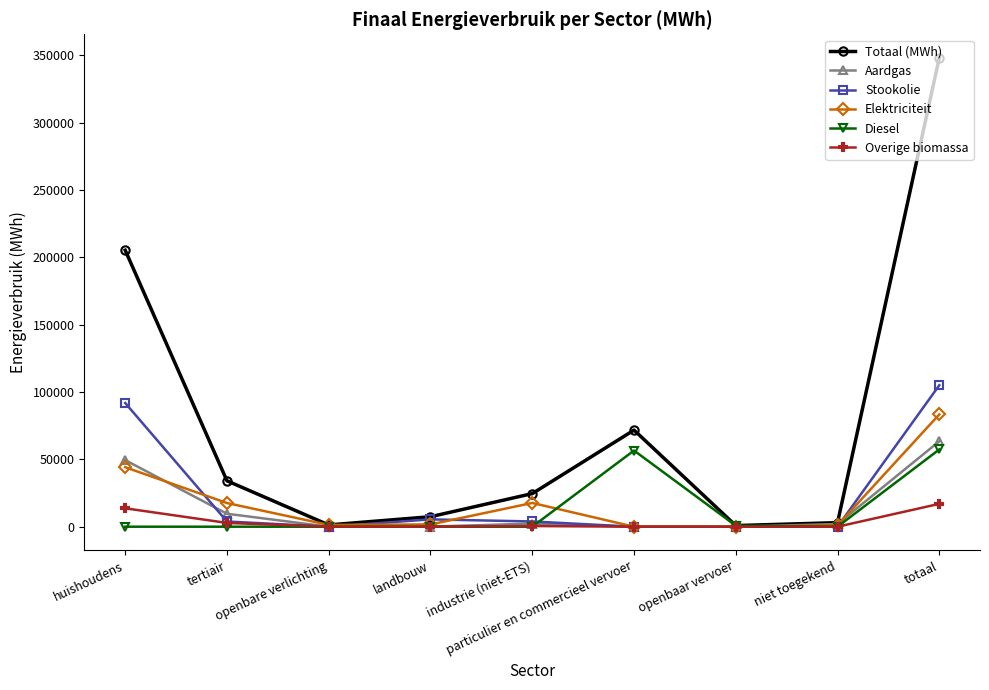

Is it true that Aardgas equals 4.9 at particulier en commercieel vervoer?

True